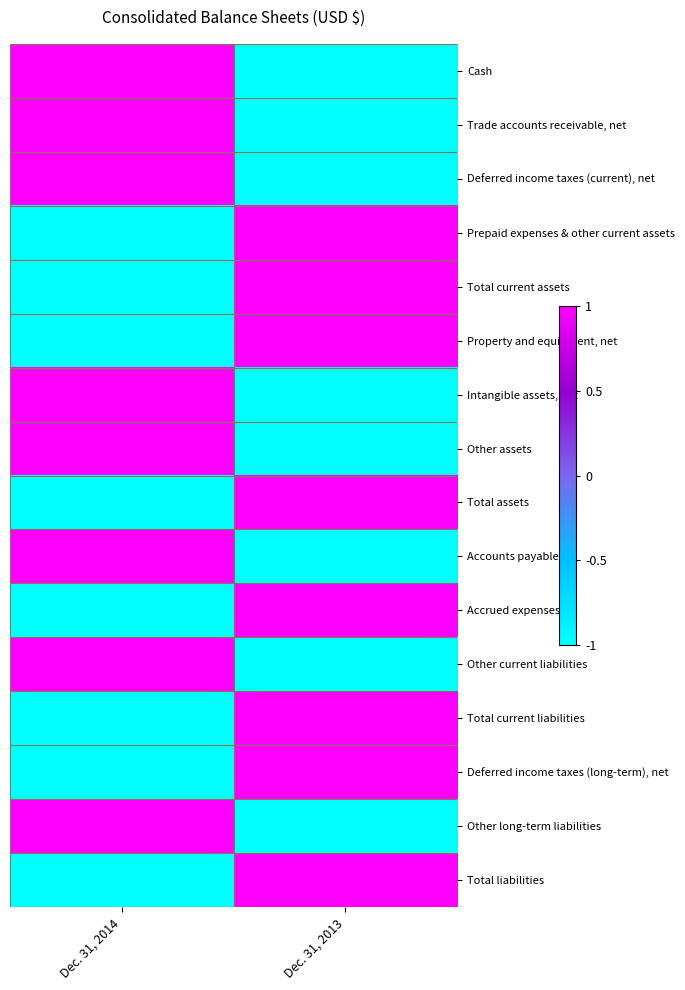

Count the number of data series in this chart.

16